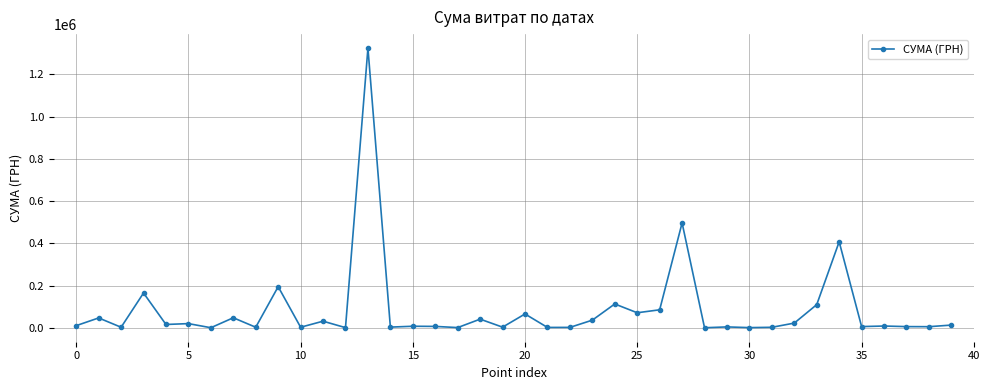

What is the difference between the maximum and second lowest values?

1323975.0